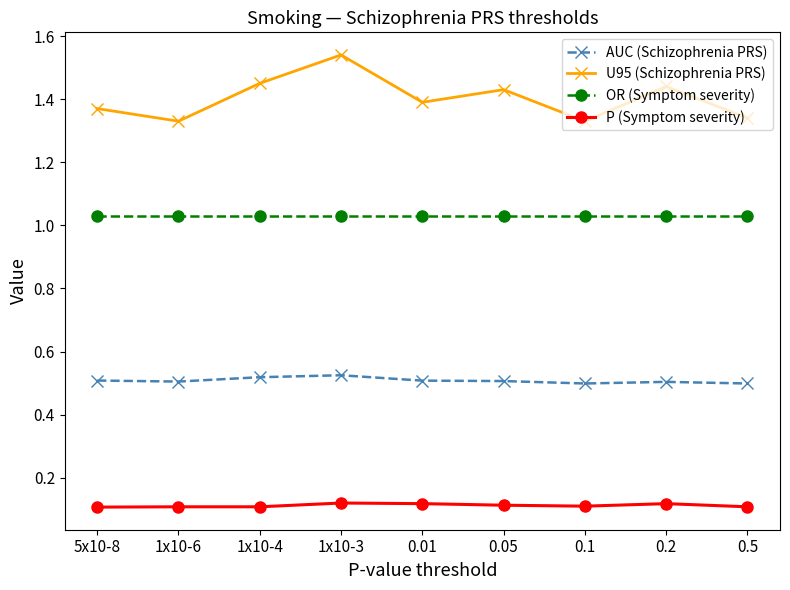

True or false: U95 (Schizophrenia PRS) and AUC (Schizophrenia PRS) intersect in this chart.

False